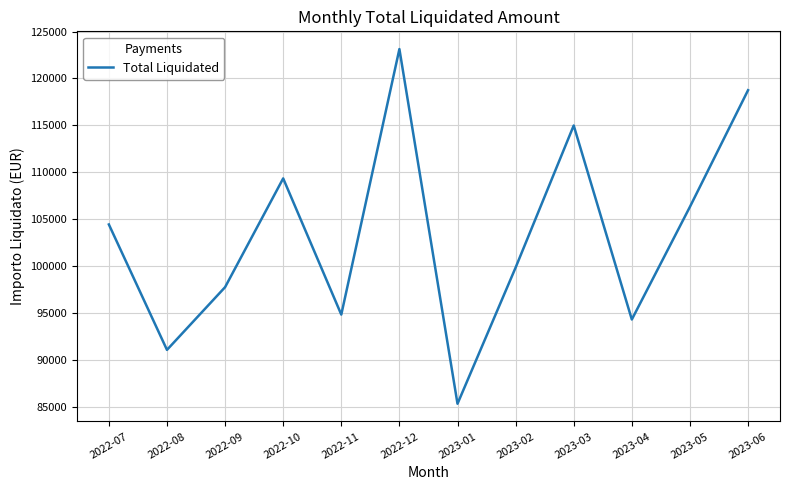

How many lines are shown in the chart?

1